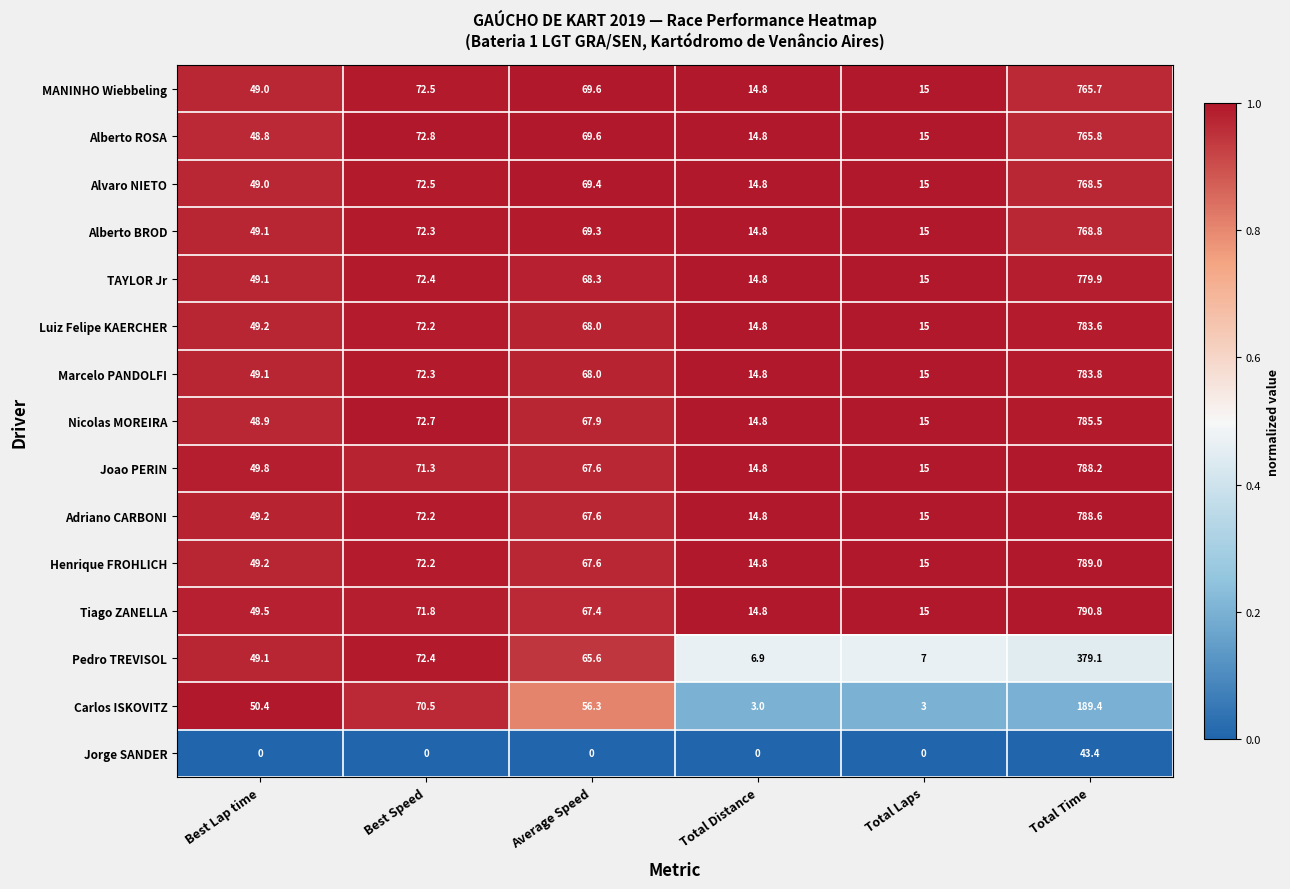

Which series has the widest spread of values?

Tiago ZANELLA